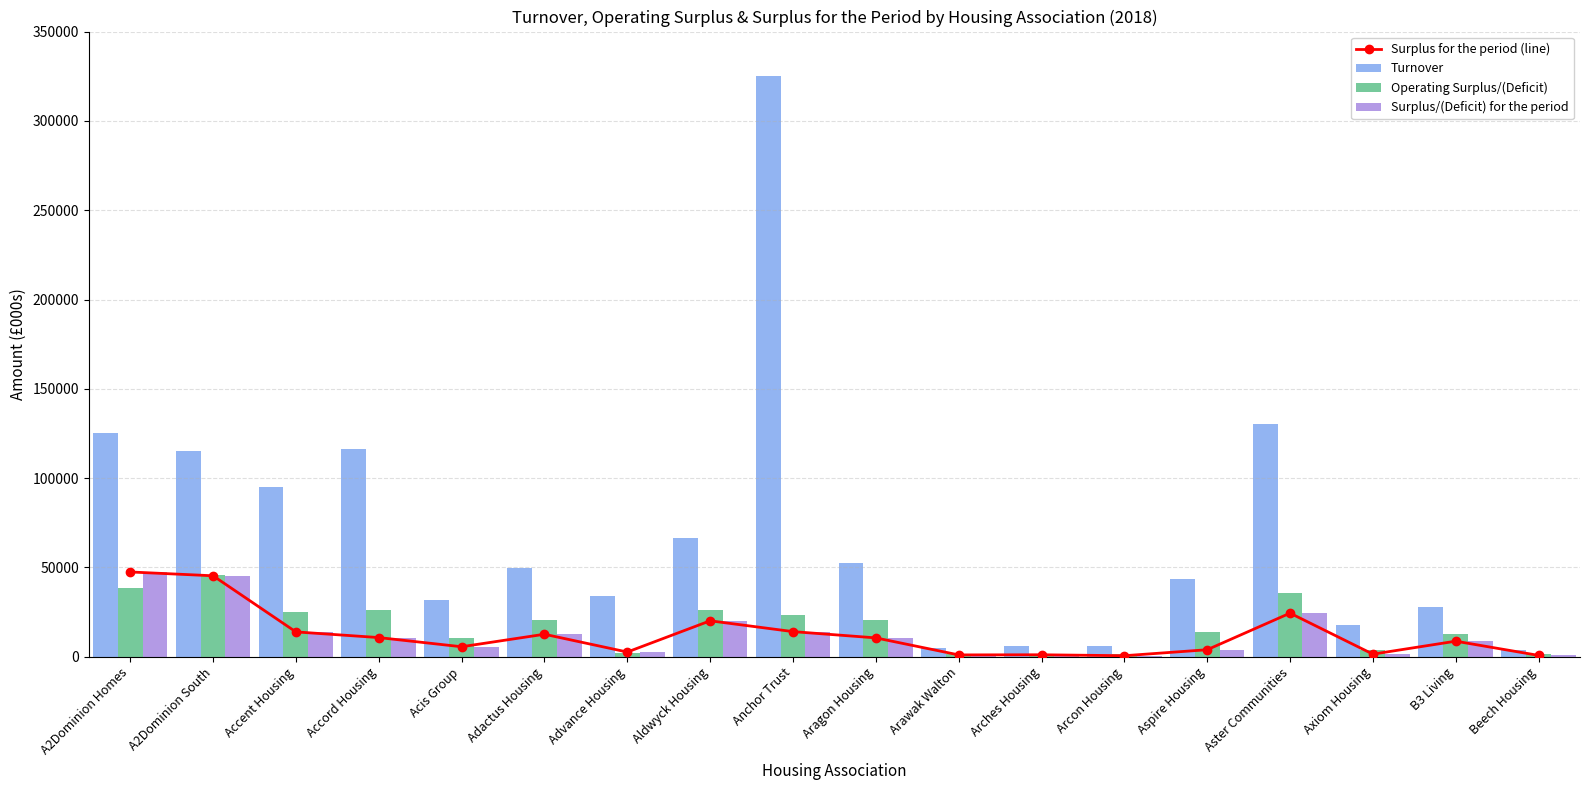

How many groups of bars are there?

18